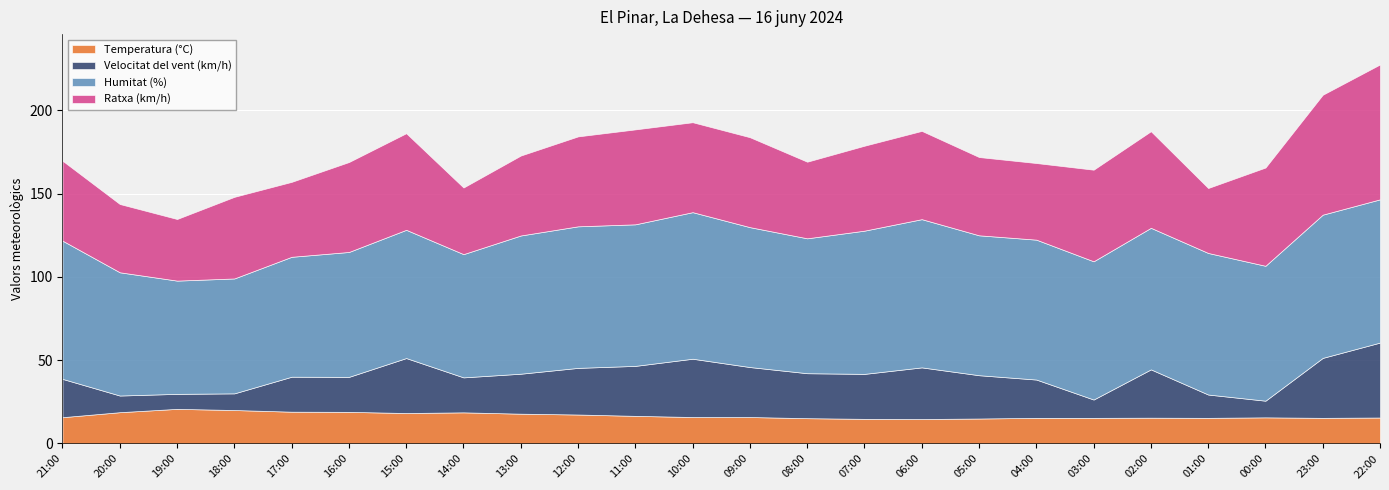

True or false: Humitat (%) has more than 1 interior local peaks.

True